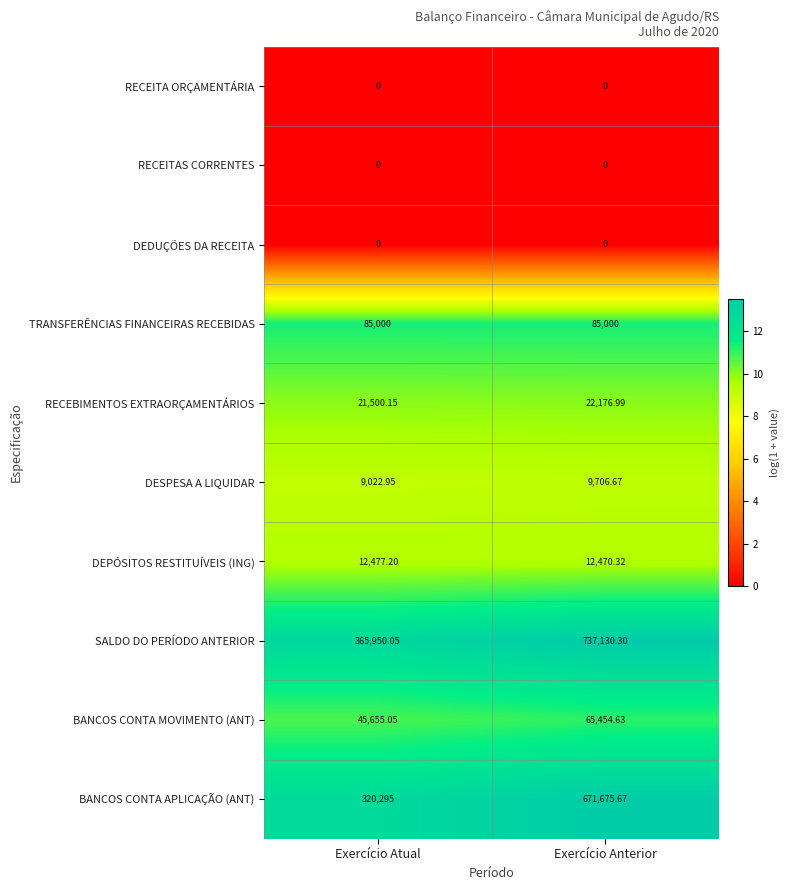

Which series changed the most between Exercício Atual and Exercício Anterior?

SALDO DO PERÍODO ANTERIOR